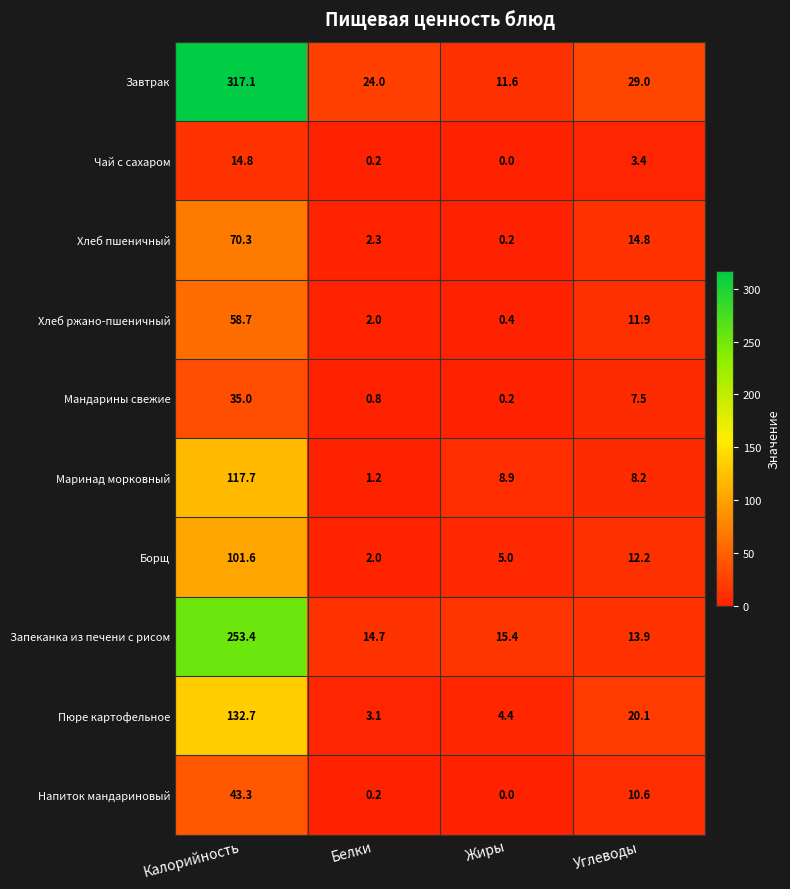

Where is Мандарины свежие nearest to the value 17?

Углеводы